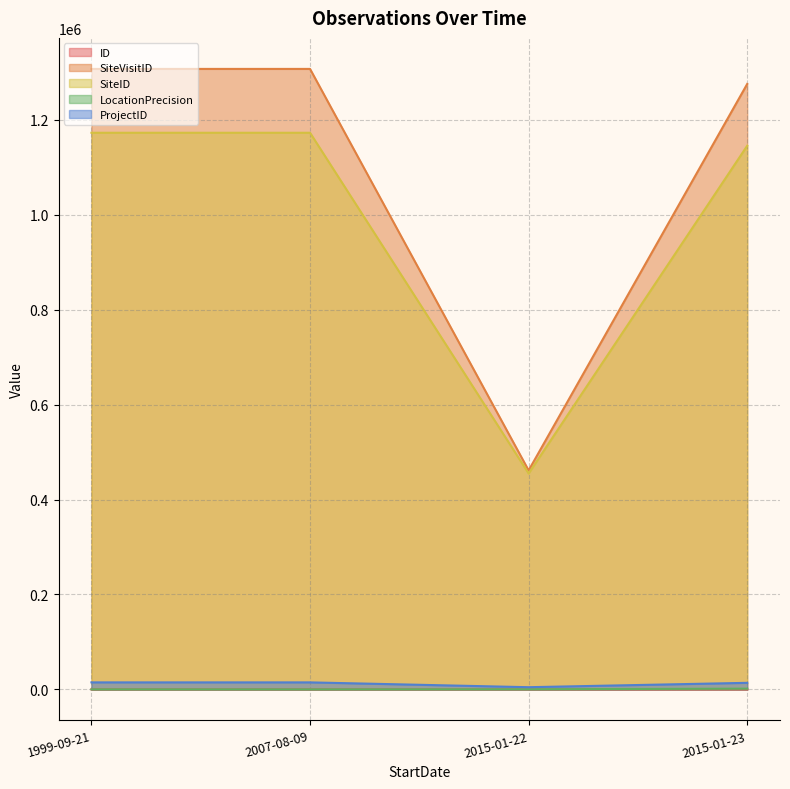

Read the ProjectID value at 1999-09-21, to the nearest 10.

14760